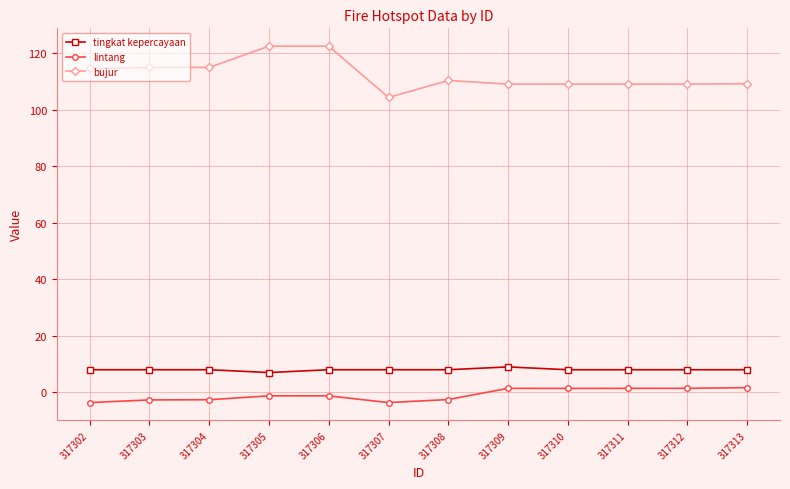

What is the maximum value for tingkat kepercayaan?

9.0